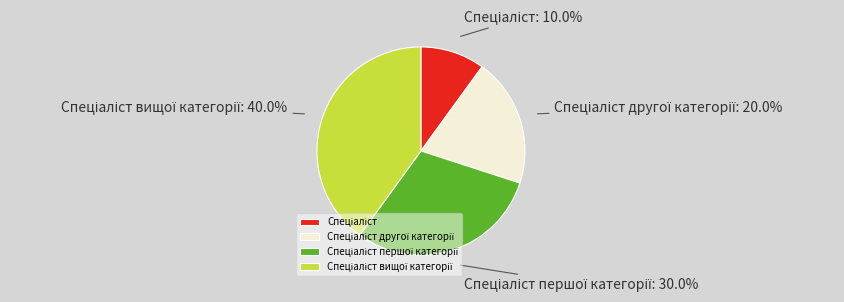

Count the number of slices in the pie.

4